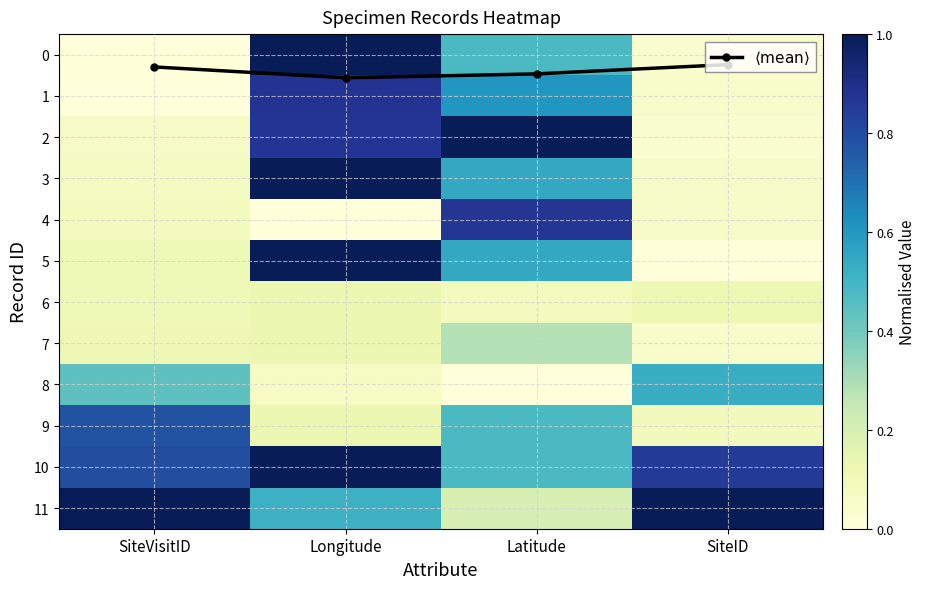

The 10 series shows 0.8 at SiteVisitID. True or false?

True